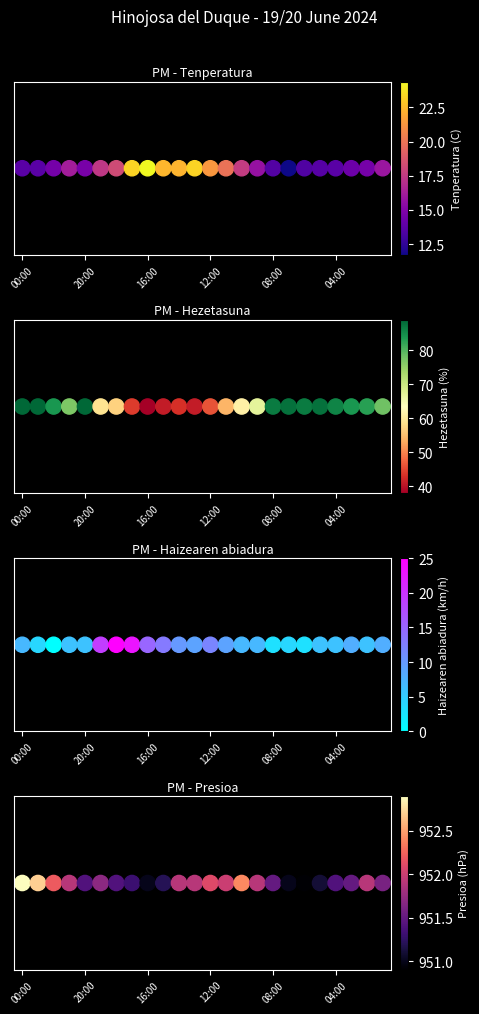

What is the sum of the Hezetasuna values at 19:00 and 22:00?

143.0